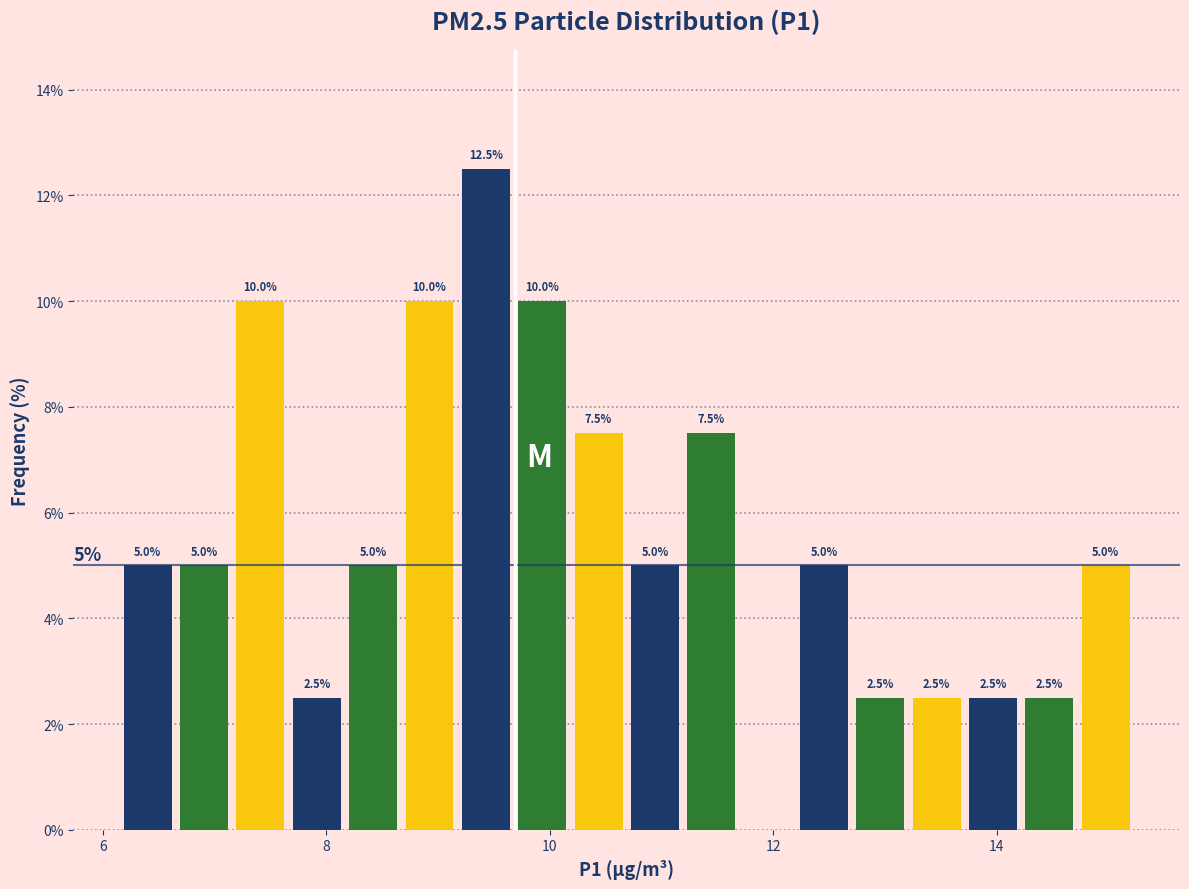

Around what value on the x-axis is the tallest bar? Give the approximate position of its centre, as read against the axis.

9.4